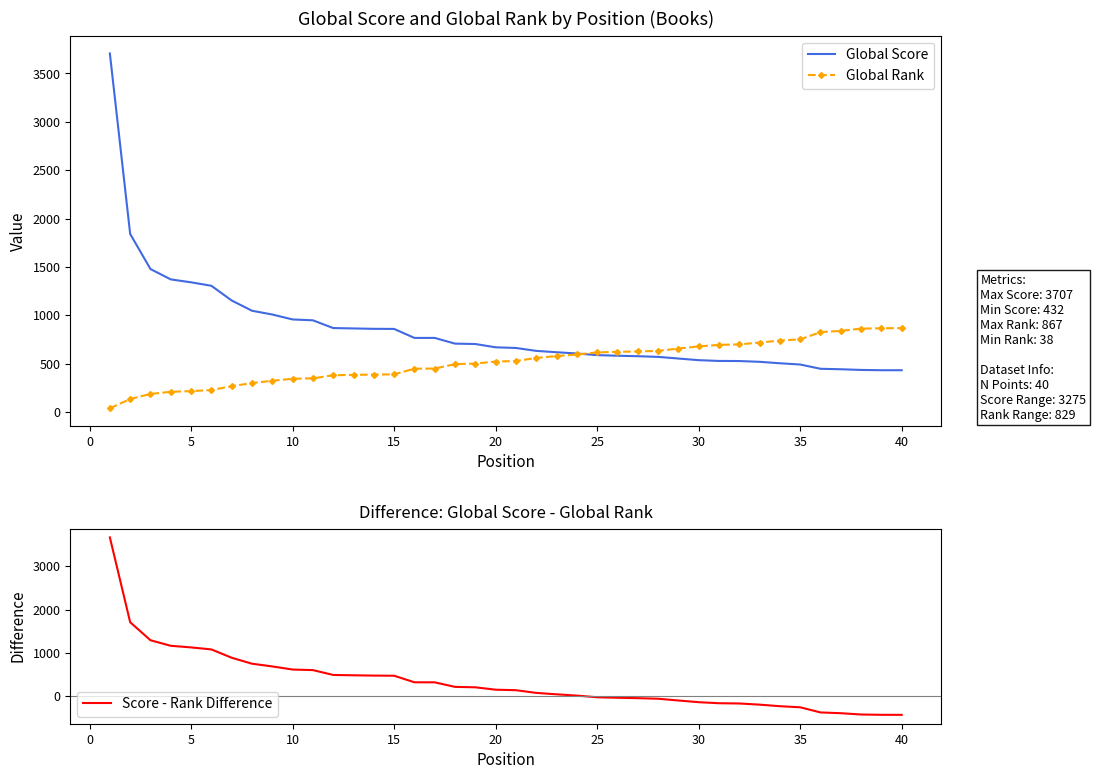

List the series in order of their peak value, highest first.

Global Score, Score - Rank Difference, Global Rank